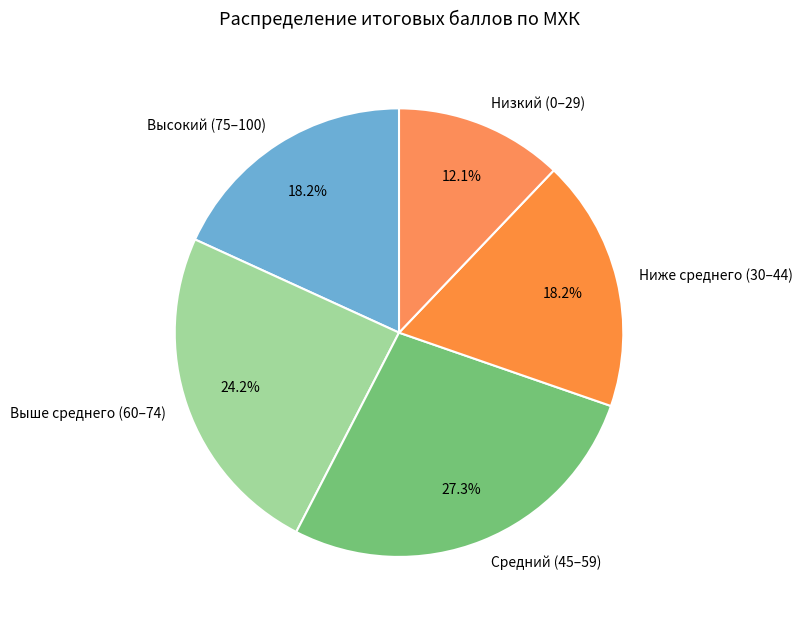

How many slices are in this pie chart?

5